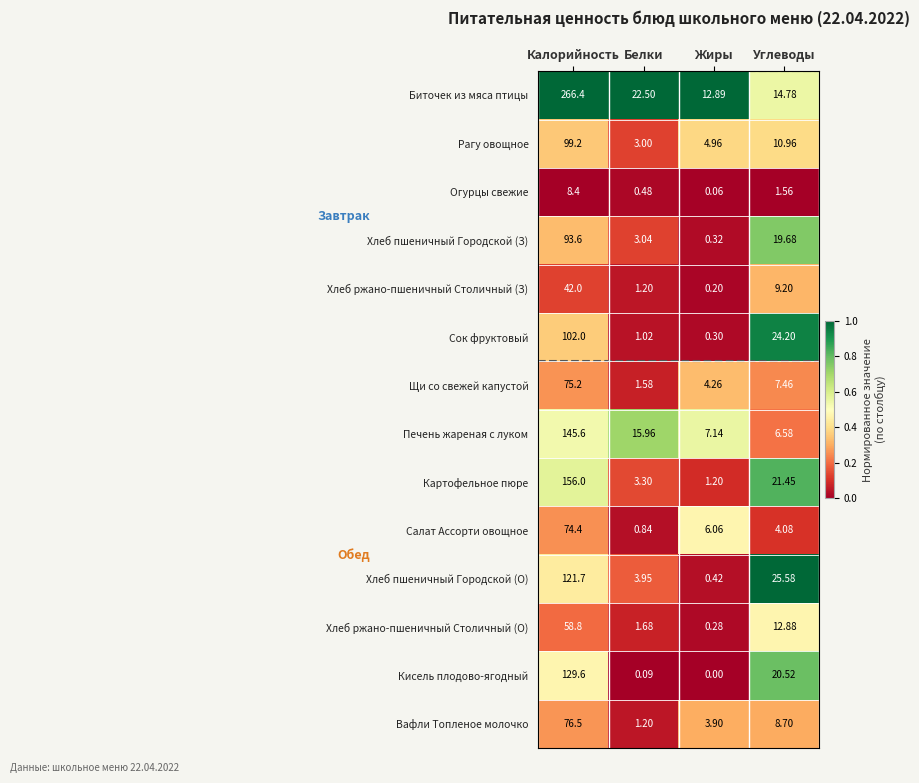

Which category has the lowest value in the Кисель плодово-ягодный series?

Жиры